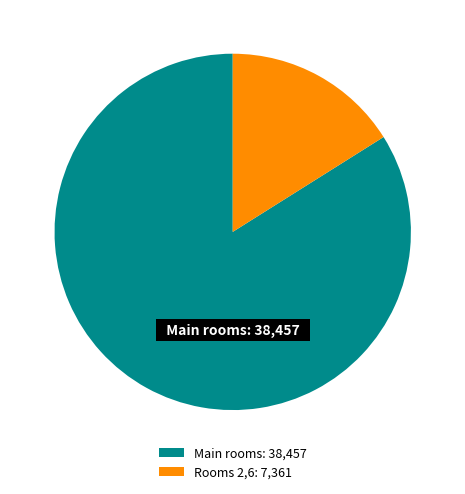

Is there any slice that represents more than half of the pie?

Yes